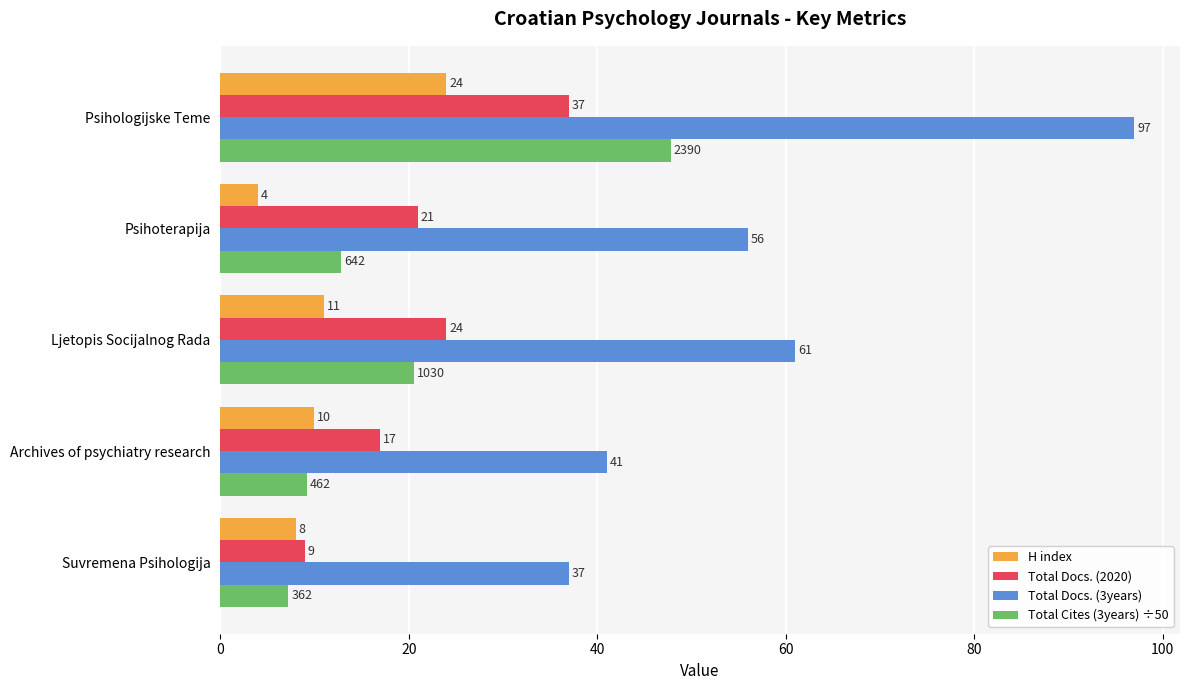

What are all the series names shown in the legend?

H index, Total Docs. (2020), Total Docs. (3years), Total Cites (3years) ÷50